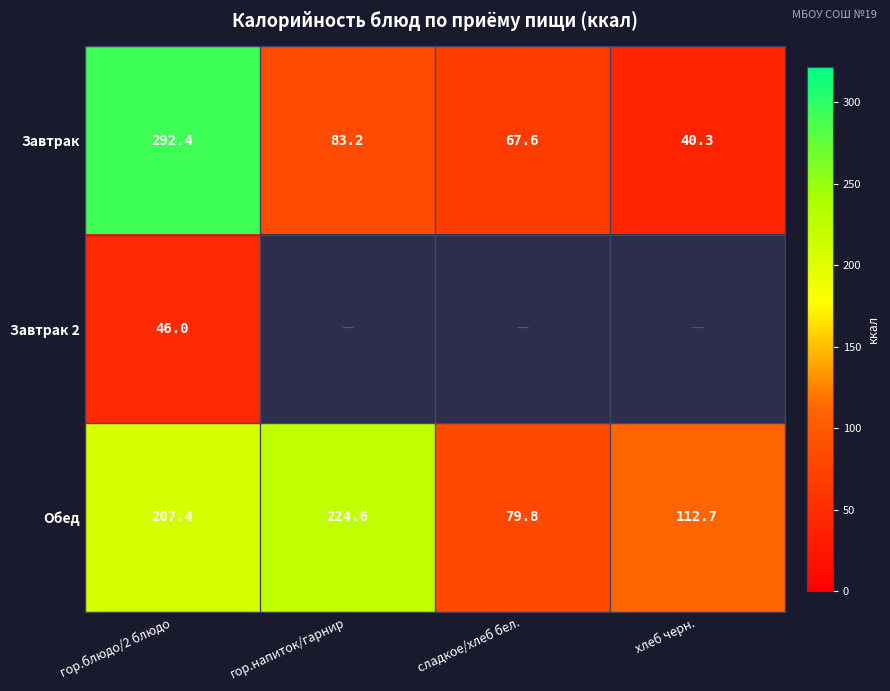

What is the sum of the Обед values at сладкое/хлеб бел. and гор.напиток/гарнир?

304.4